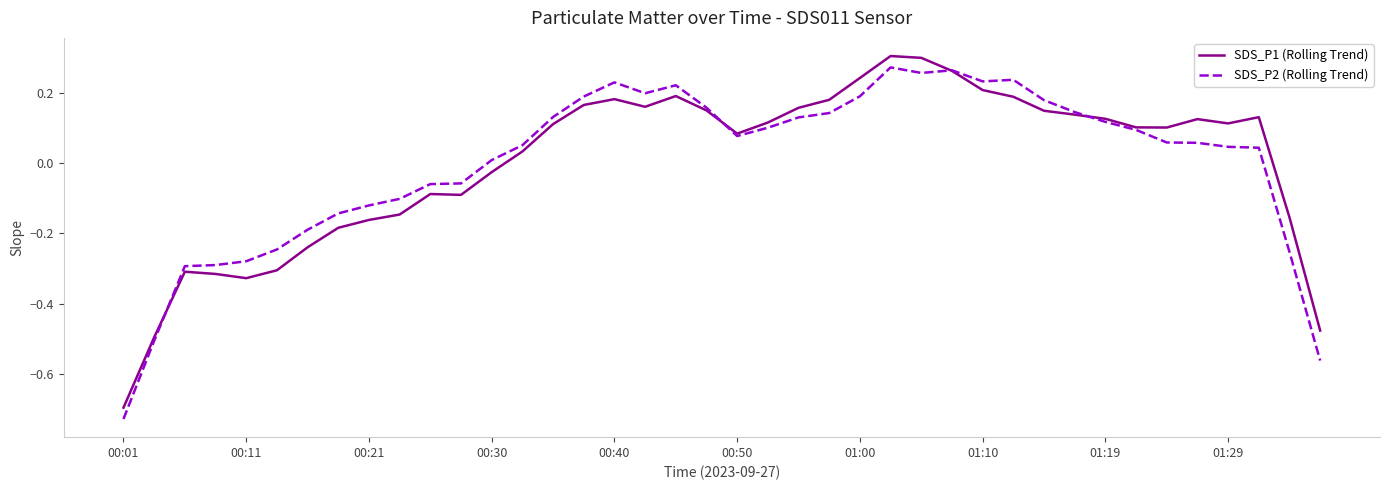

At which label does SDS_P1 (Rolling Trend) reach its minimum?

00:01